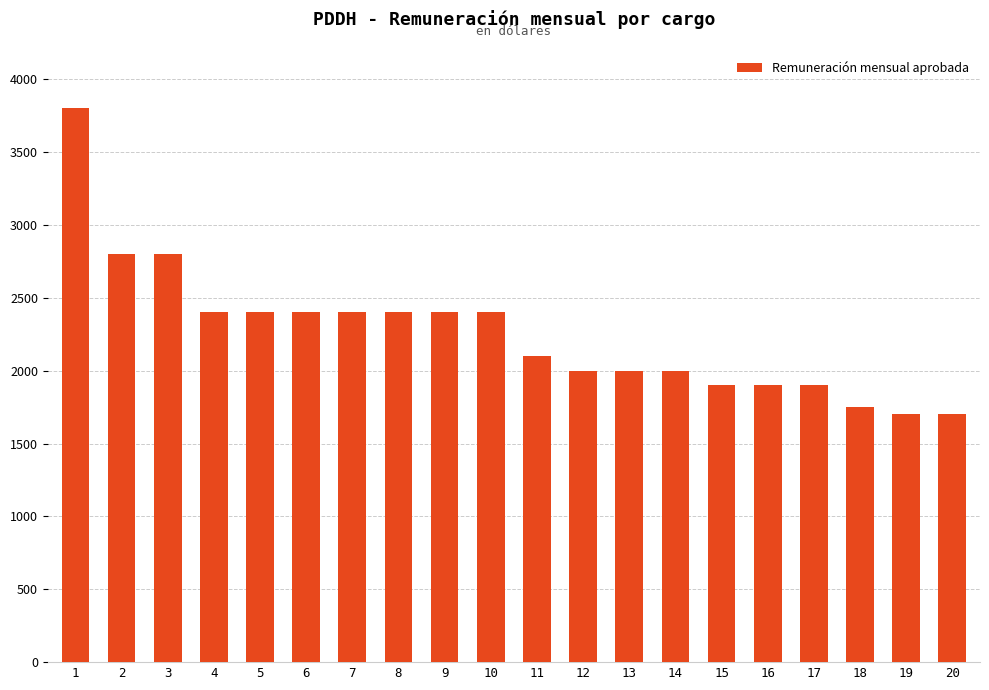

What is the smallest value displayed?

1700